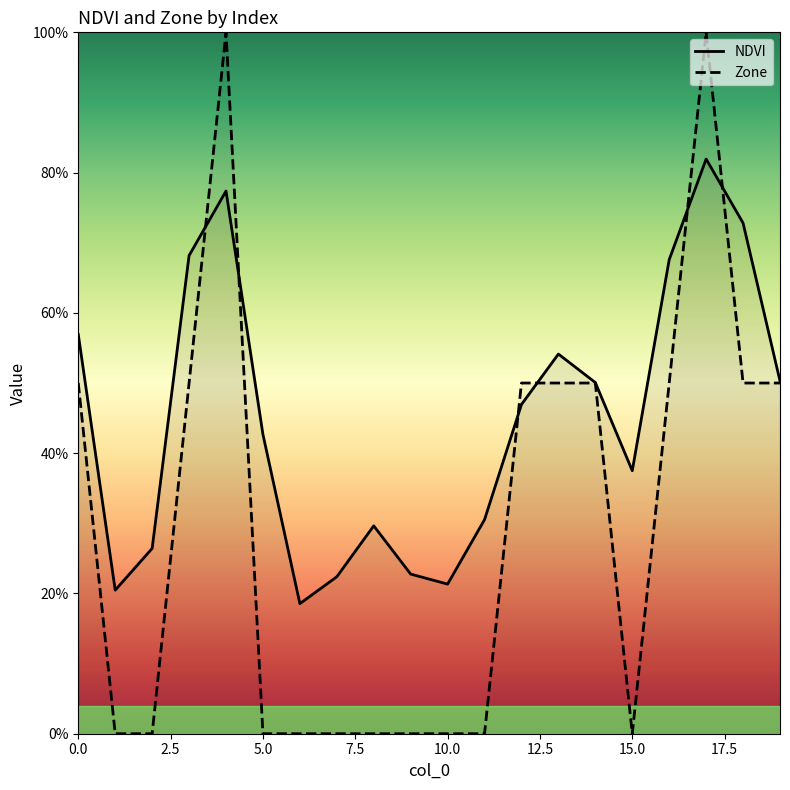

What is the sum of all Zone values?

600.0